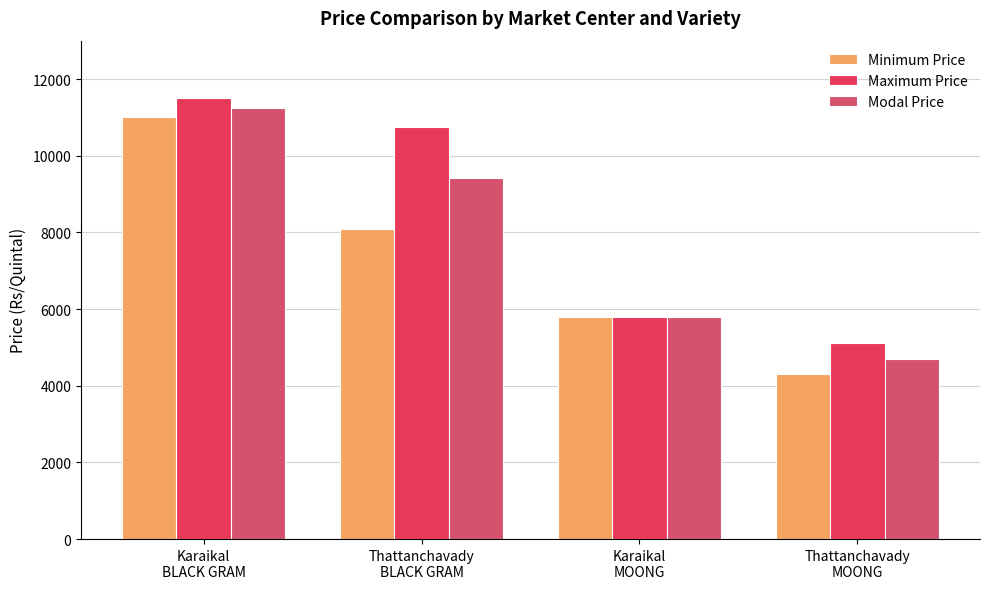

Rank the series by their maximum value, from highest to lowest.

Maximum Price, Modal Price, Minimum Price